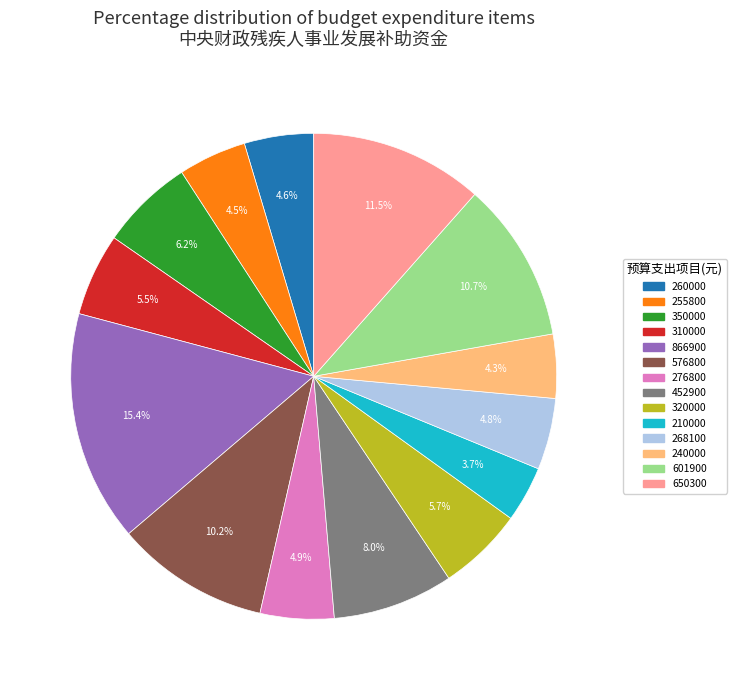

How many slices are in this pie chart?

14